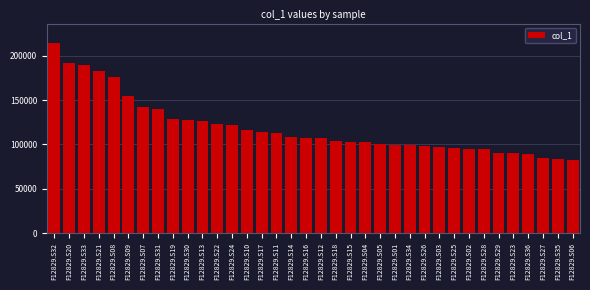

What is the average value?

119305